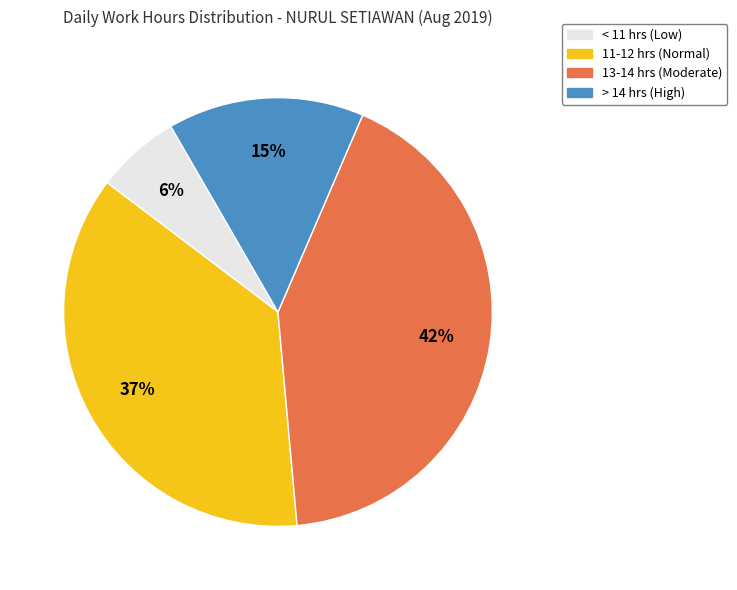

To the nearest percent, what is the average slice percentage?

25%